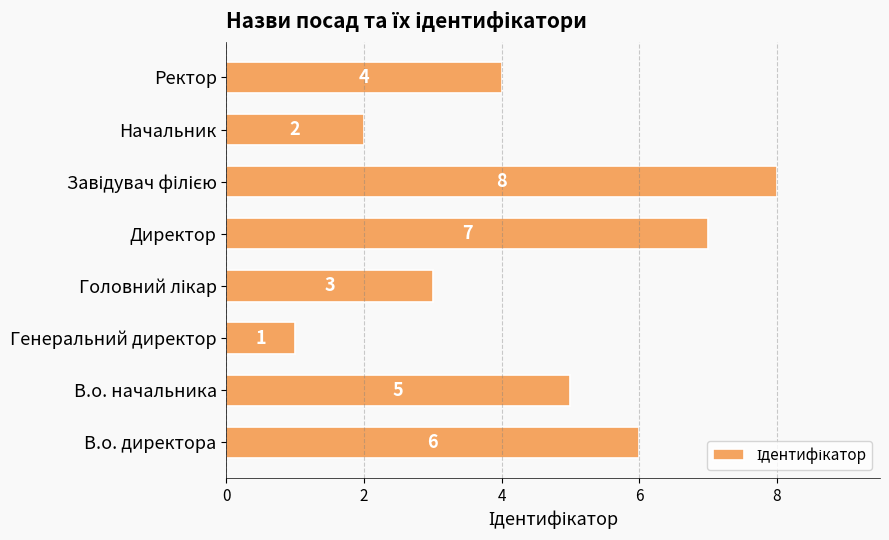

What is the smallest value displayed?

1